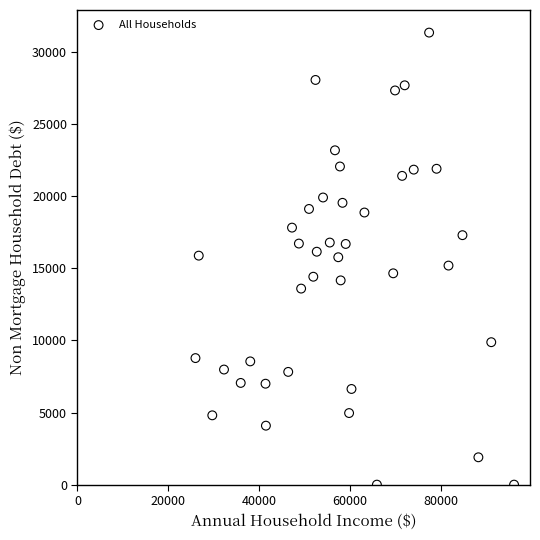

What is the range of Y values (max minus min)?

31339.8